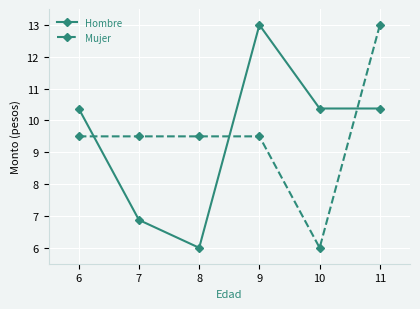

What is the minimum value for Hombre?

6.0